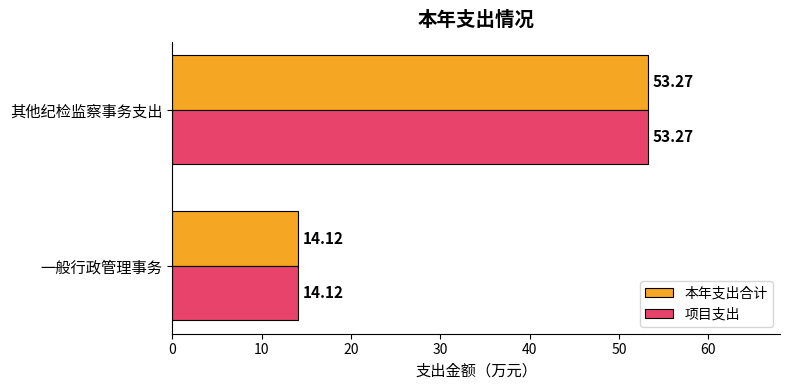

What is the total value across all series at 一般行政管理事务?

28.2